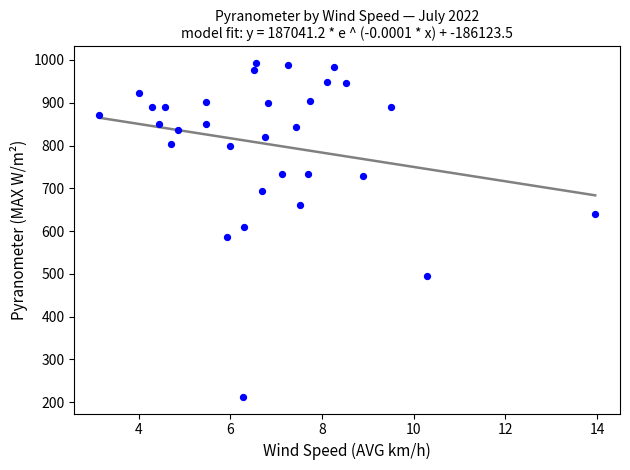

What is the range of Y values (max minus min)?

780.3